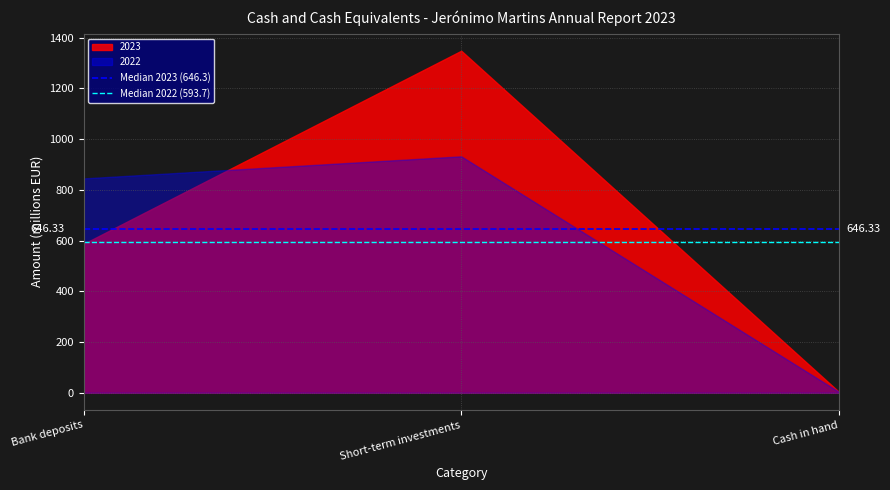

The value of Median 2023 (646.3) at Bank deposits is 646.3. True or false?

True